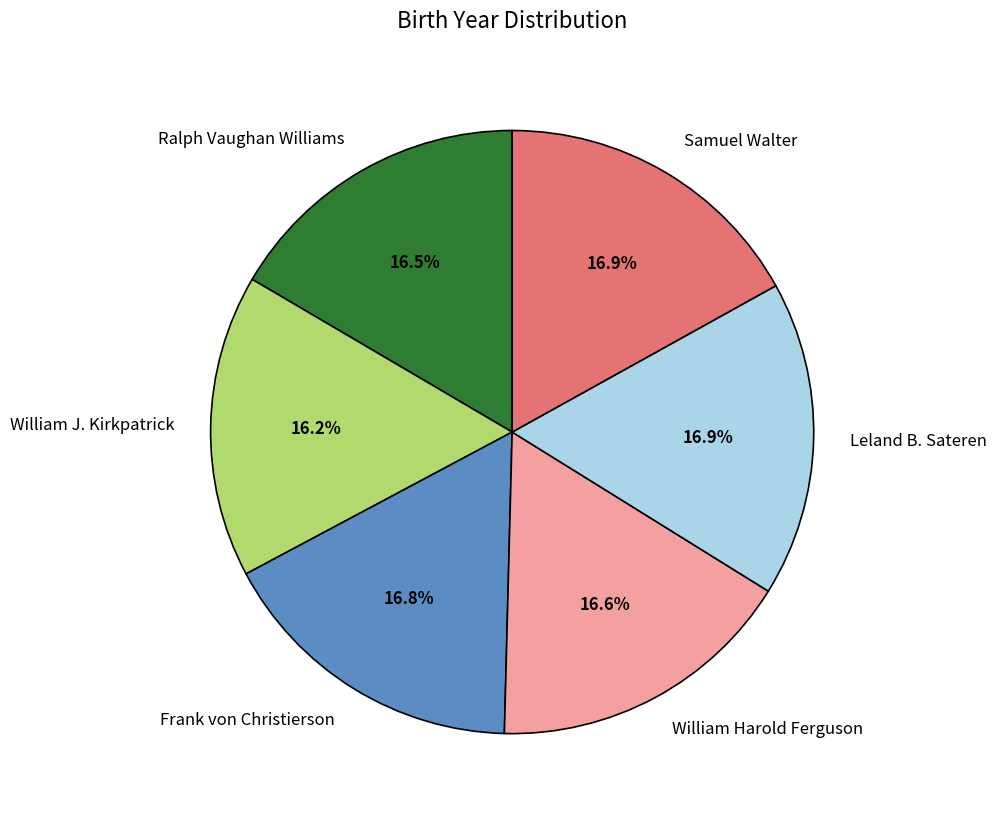

Does Ralph Vaughan Williams account for over 50% of the chart?

No